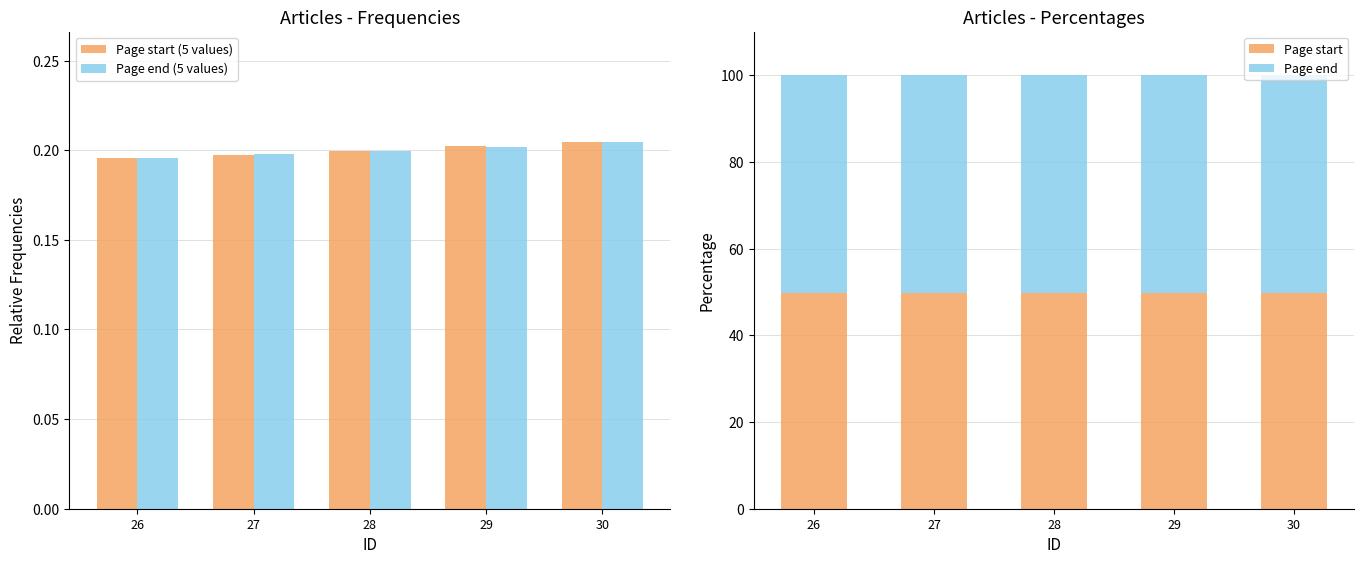

Reading left to right, list all the values displayed in this chart.

Page start (5 values): 26=0.2	27=0.2	28=0.2	29=0.2	30=0.2
Page end (5 values): 26=0.2	27=0.2	28=0.2	29=0.2	30=0.2
Page start: 26=49.8	27=49.7	28=49.8	29=49.8	30=49.8
Page end: 26=50.2	27=50.3	28=50.2	29=50.2	30=50.2